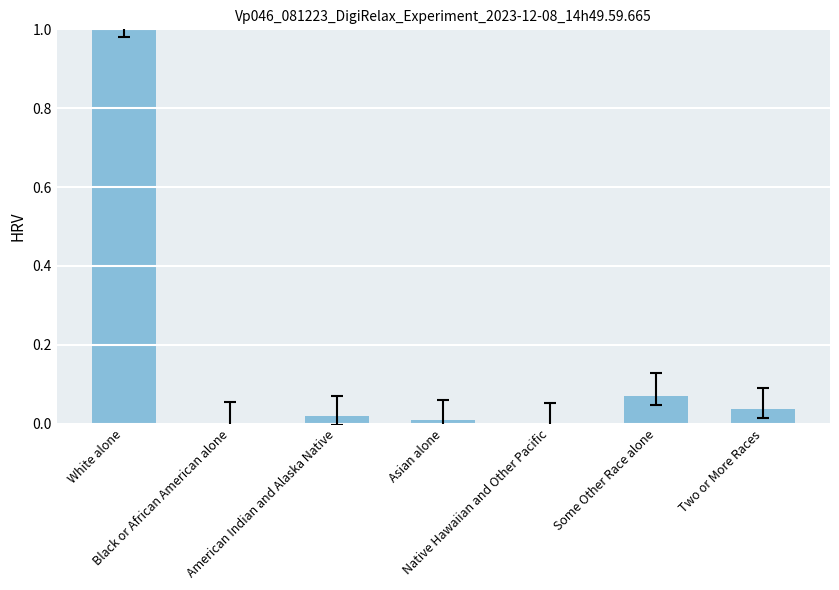

How many categories are shown in the chart?

7